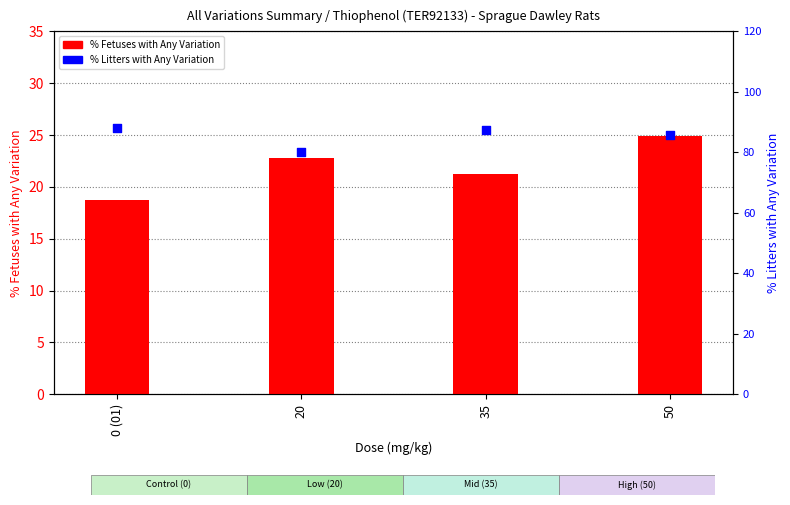

At which category is the sum across all series the highest?

50